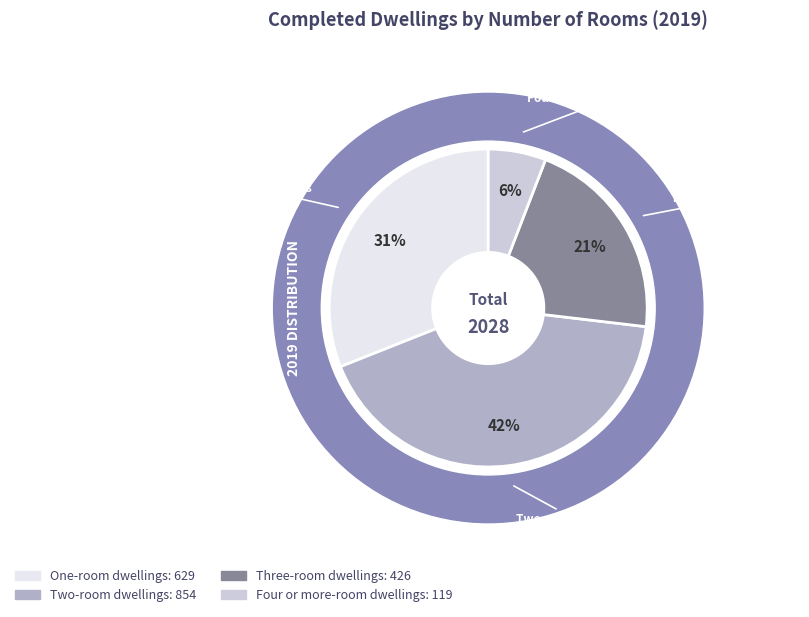

What percentage is NOT represented by Two-room dwellings?

57.9%